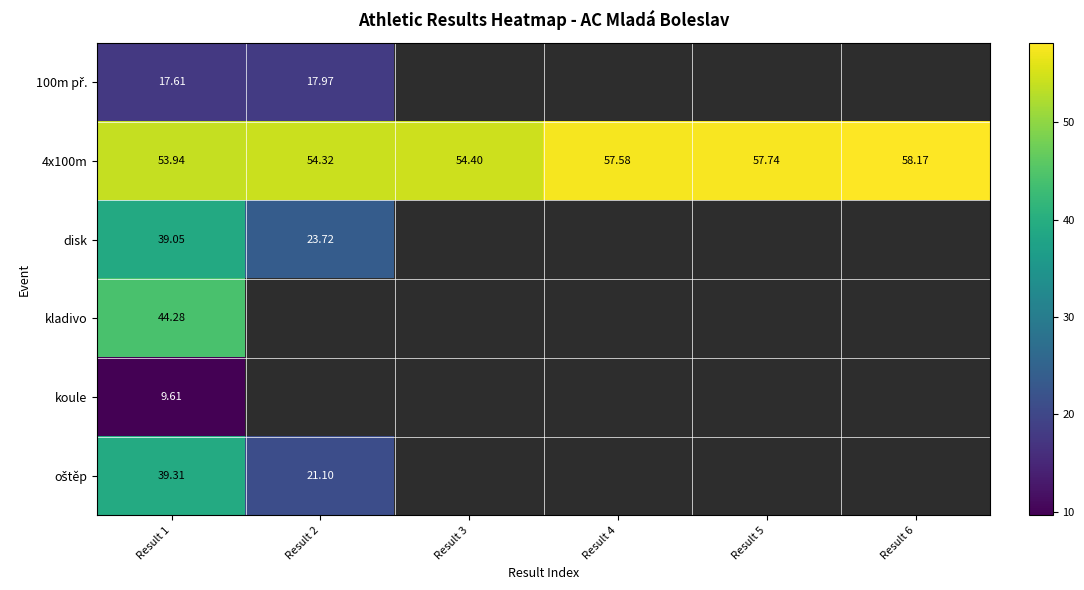

The 4x100m series shows 104.4 at Result 6. True or false?

False